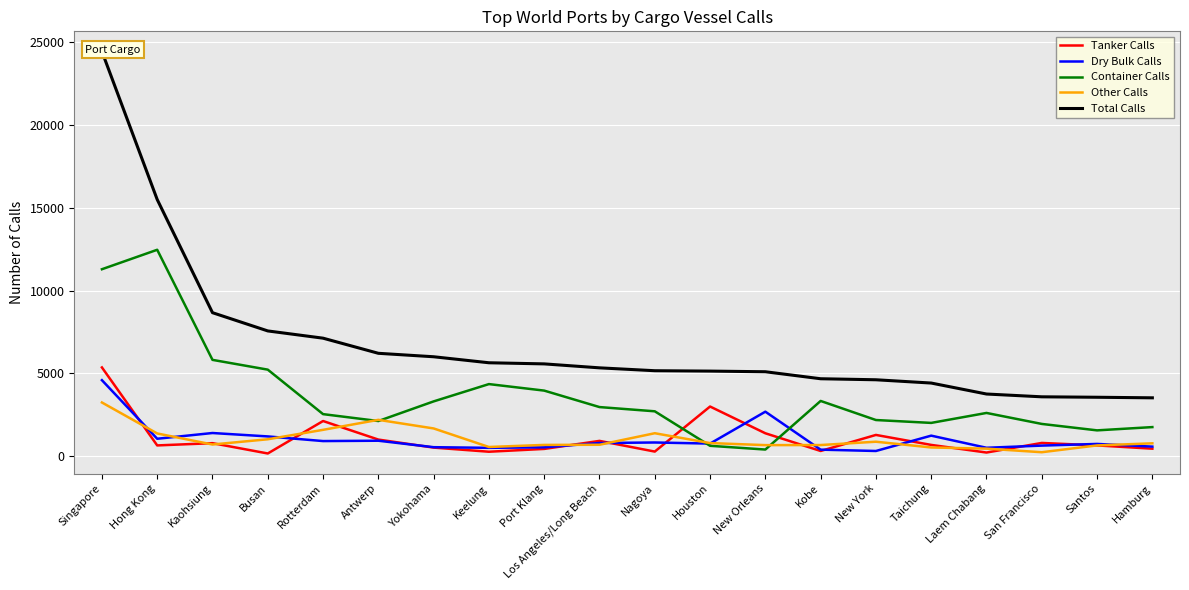

List the labels in order of Container Calls value, smallest first.

New Orleans, Houston, Santos, Hamburg, San Francisco, Taichung, Antwerp, New York, Rotterdam, Laem Chabang, Nagoya, Los Angeles/Long Beach, Yokohama, Kobe, Port Klang, Keelung, Busan, Kaohsiung, Singapore, Hong Kong